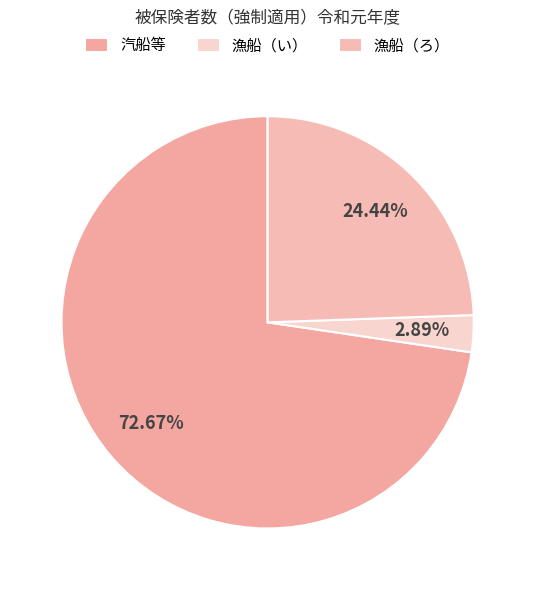

How many segments does this pie chart have?

3